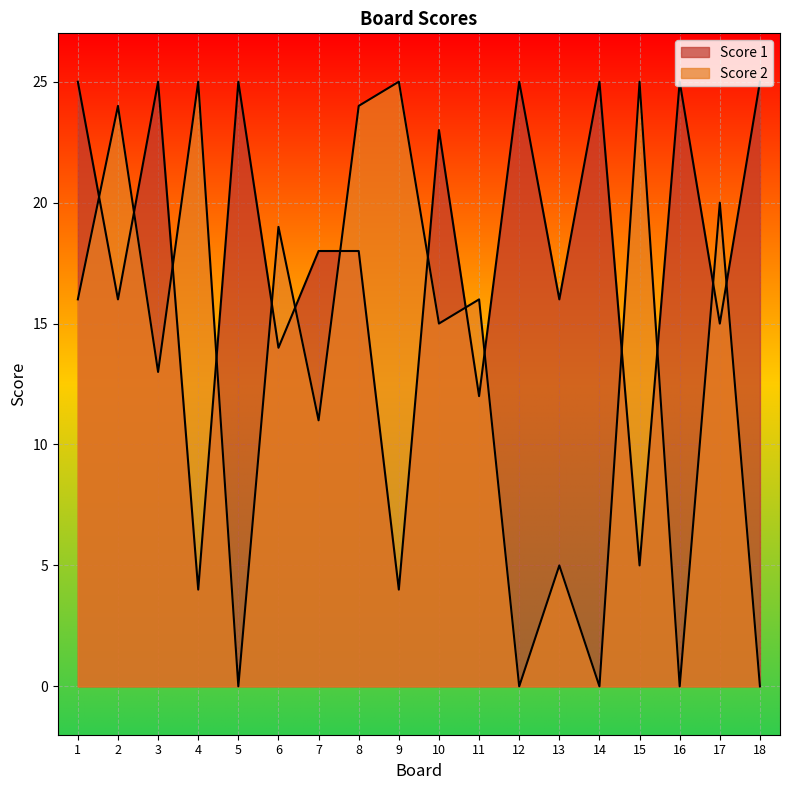

Rank the series at 11 from highest to lowest value.

Score 2, Score 1